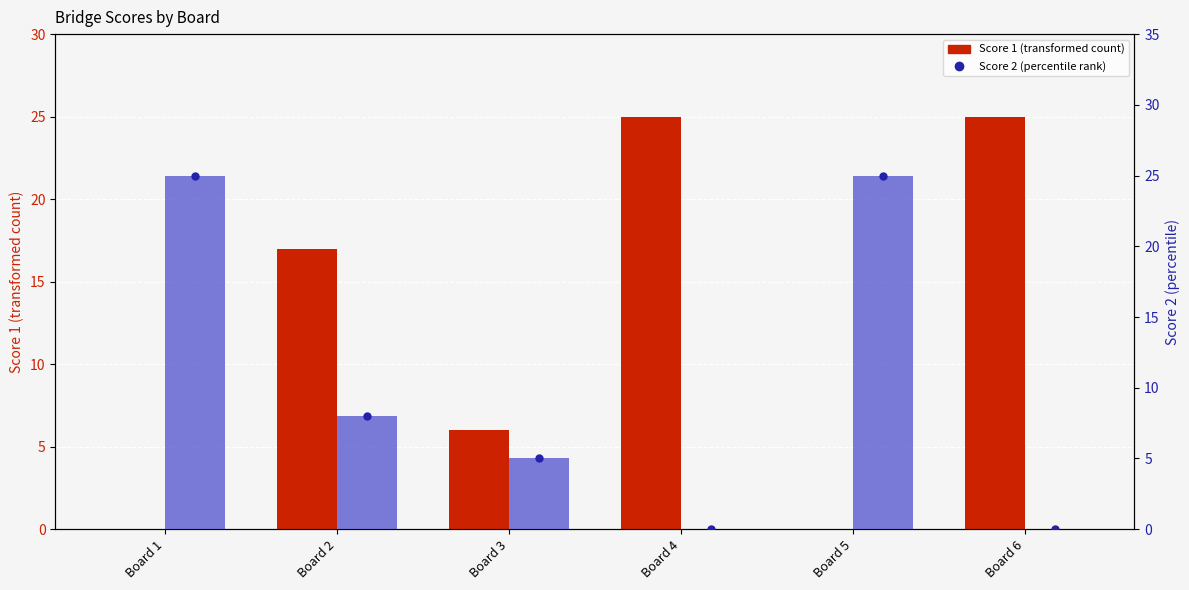

How many data points in Score 2 are less than 8?

3